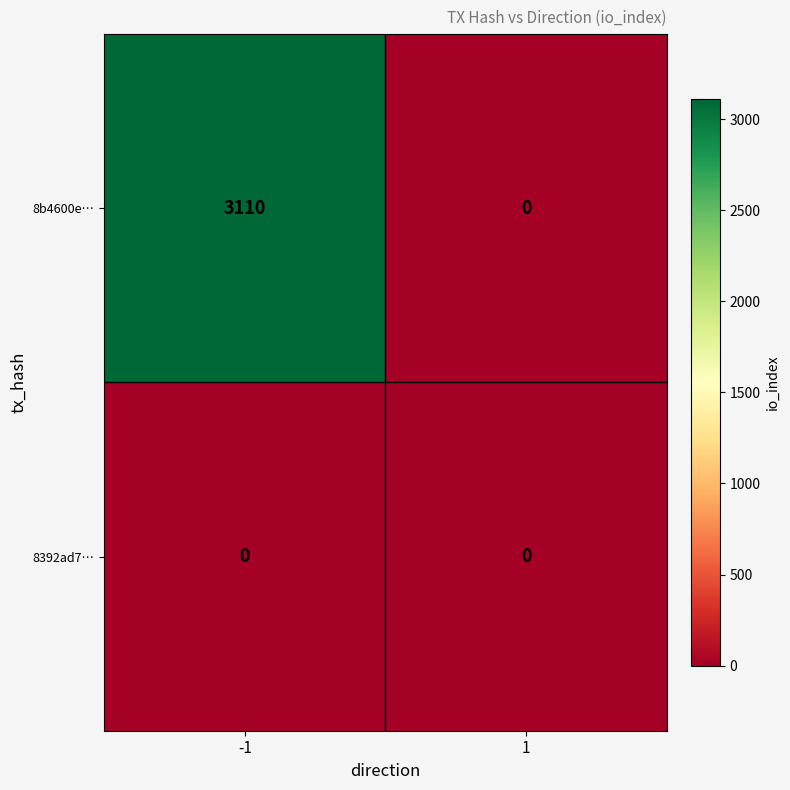

True or false: 8b4600e… has a value of 0 at 1.

True